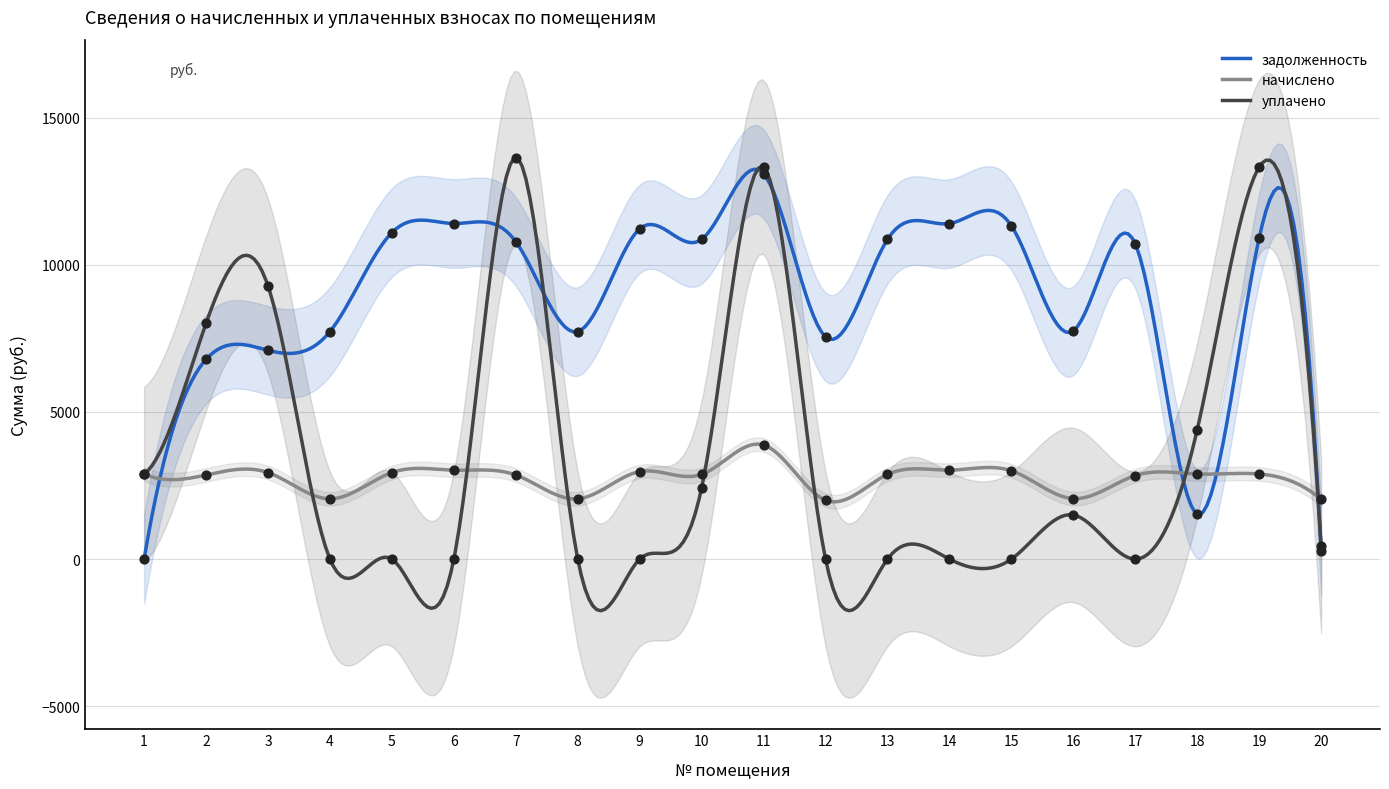

Is the value of задолженность at 16 greater than the value of уплачено at 3?

No